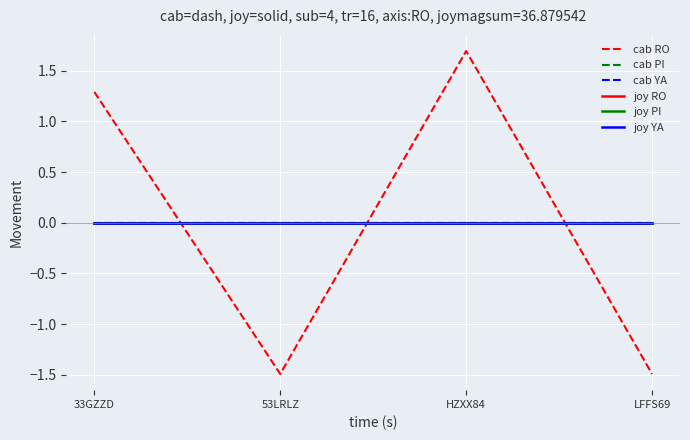

Rank the series at 53LRLZ from lowest to highest value.

cab RO, cab PI, cab YA, joy RO, joy PI, joy YA